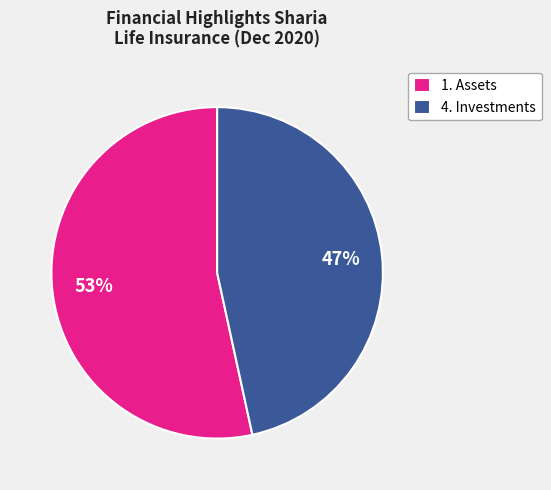

To the nearest percent, what is the combined percentage of 1. Assets and 4. Investments?

100%